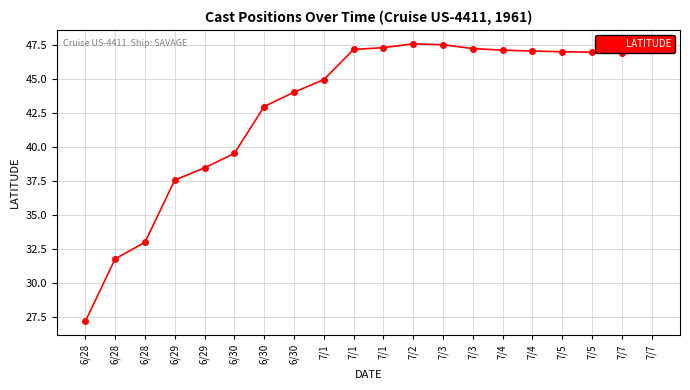

What is the label of the 1st point from the left?

6/28